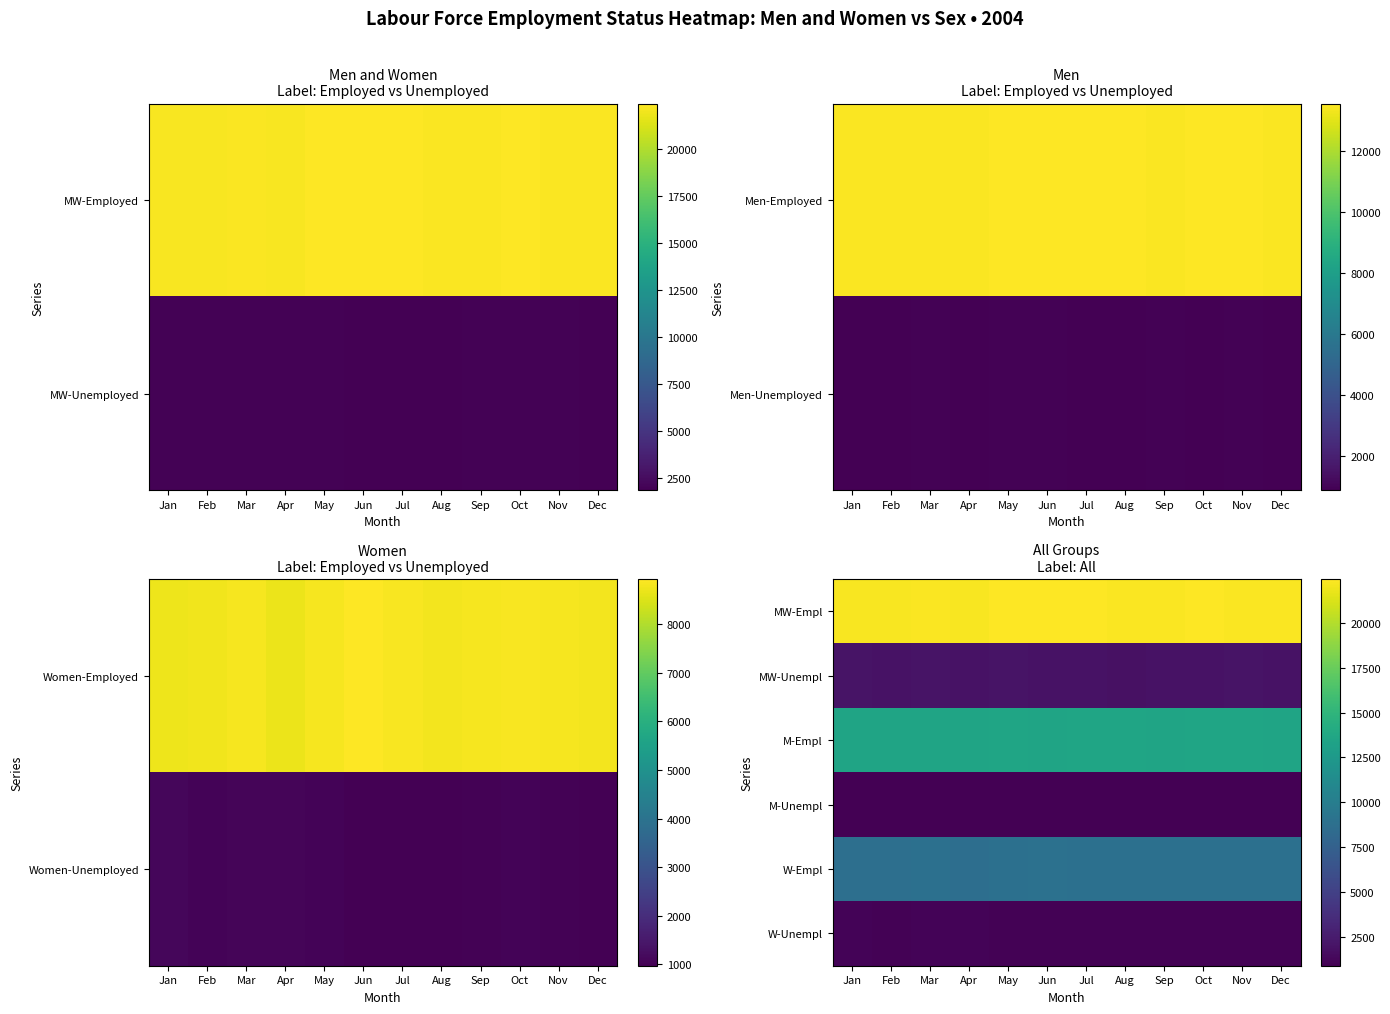

Reading left to right, list all the values displayed in this chart.

MW-Empl: Jan=22207.0	Feb=22240.1	Mar=22309.0	Apr=22209.0	May=22391.2	Jun=22444.7	Jul=22401.4	Aug=22343.6	Sep=22332.4	Oct=22409.4	Nov=22357.9	Dec=22311.4
MW-Unempl: Jan=2011.2	Feb=1937.9	Mar=2010.9	Apr=1971.7	May=1981.8	Jun=1911.1	Jul=1905.2	Aug=1856.0	Sep=1958.5	Oct=1943.7	Nov=1975.1	Dec=1896.4
M-Empl: Jan=13473.0	Feb=13468.3	Mar=13486.5	Apr=13502.5	May=13562.5	Jun=13515.0	Jul=13557.6	Aug=13541.2	Sep=13503.6	Oct=13560.0	Nov=13526.8	Dec=13509.0
M-Unempl: Jan=910.8	Feb=896.7	Mar=938.9	Apr=905.1	May=939.5	Jun=939.1	Jul=911.6	Aug=879.2	Sep=930.3	Oct=903.5	Nov=948.2	Dec=926.1
W-Empl: Jan=8734.0	Feb=8771.8	Mar=8822.4	Apr=8706.5	May=8828.7	Jun=8929.6	Jul=8843.8	Aug=8802.5	Sep=8828.9	Oct=8849.4	Nov=8831.1	Dec=8802.4
W-Unempl: Jan=1100.4	Feb=1041.2	Mar=1072.0	Apr=1066.6	May=1042.2	Jun=972.0	Jul=993.6	Aug=976.9	Sep=1028.2	Oct=1040.2	Nov=1026.9	Dec=970.3